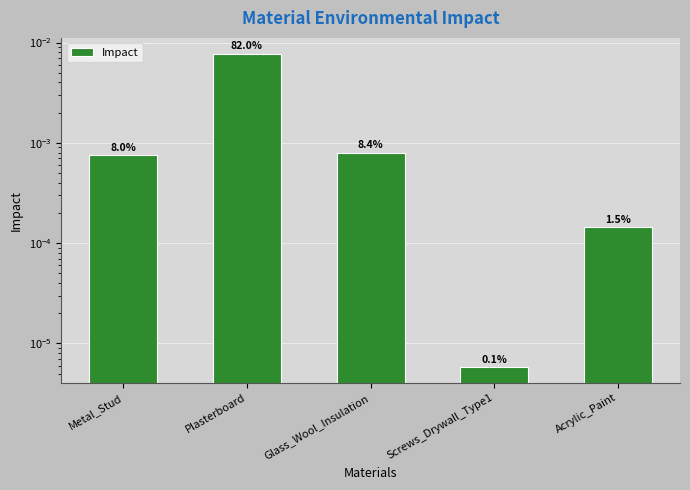

Rank the categories by value from highest to lowest.

Plasterboard, Glass_Wool_Insulation, Metal_Stud, Acrylic_Paint, Screws_Drywall_Type1